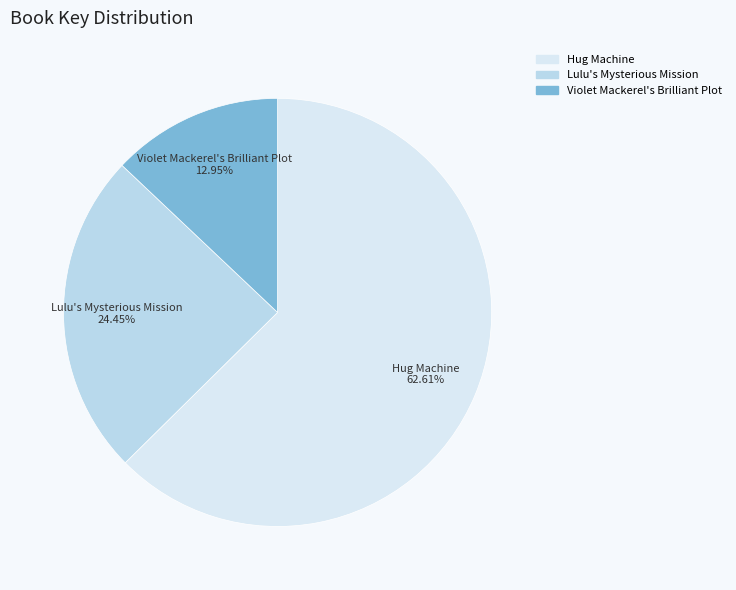

What is the total percentage of Hug Machine and Violet Mackerel's Brilliant Plot?

75.6%